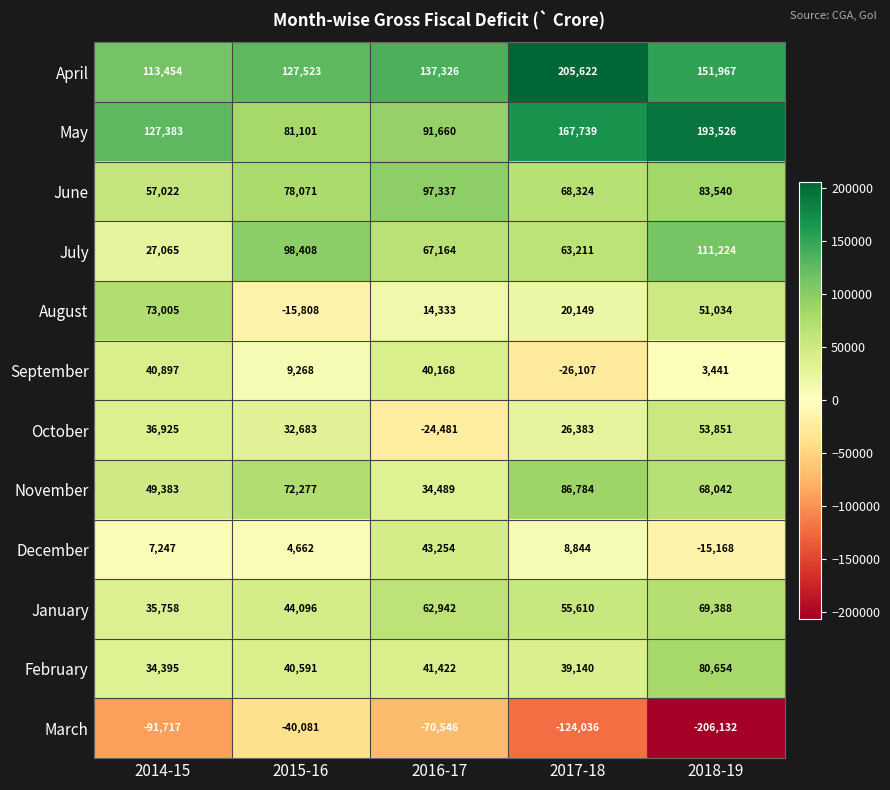

List the labels in order of January value, largest first.

2018-19, 2016-17, 2017-18, 2015-16, 2014-15